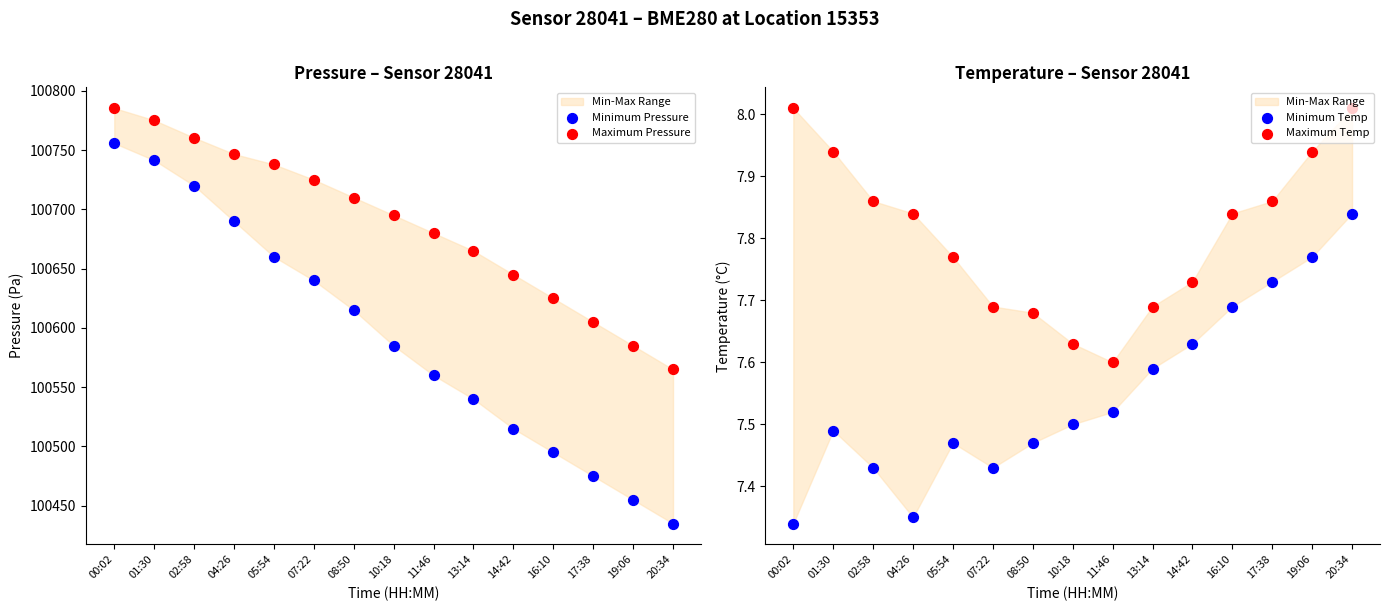

Is the value of Maximum Temp at 01:30 greater than the value of Maximum Pressure at 19:06?

No